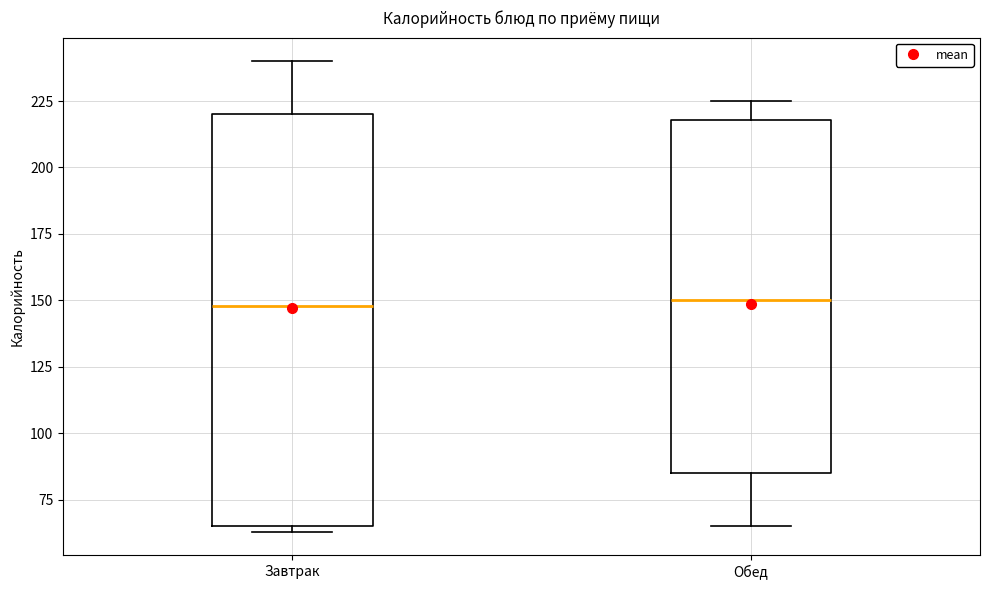

Where does the median line of the box for Завтрак sit on the y-axis? The values are not printed on the chart, so give them approximately, as read against the axis.

150